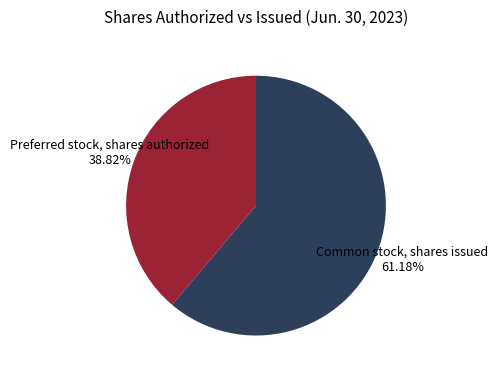

Rank the categories by value from lowest to highest.

Preferred stock, shares authorized, Common stock, shares issued